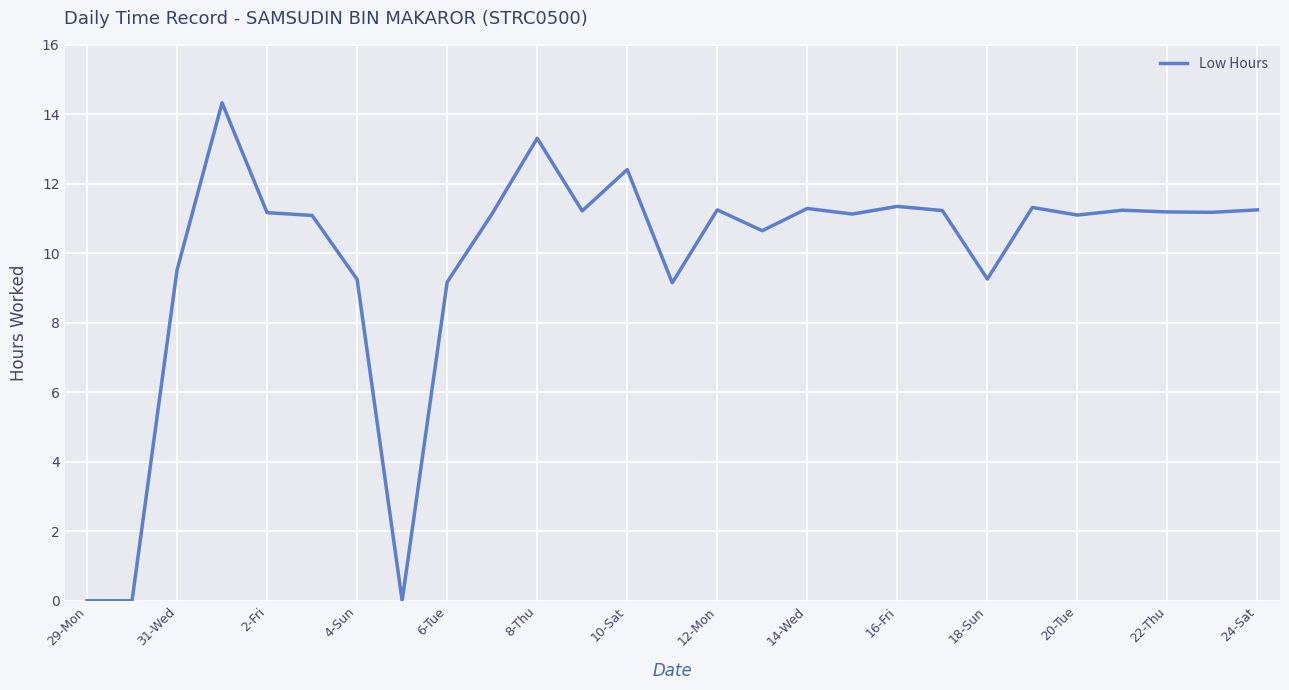

What is the difference between the maximum and minimum values?

14.3